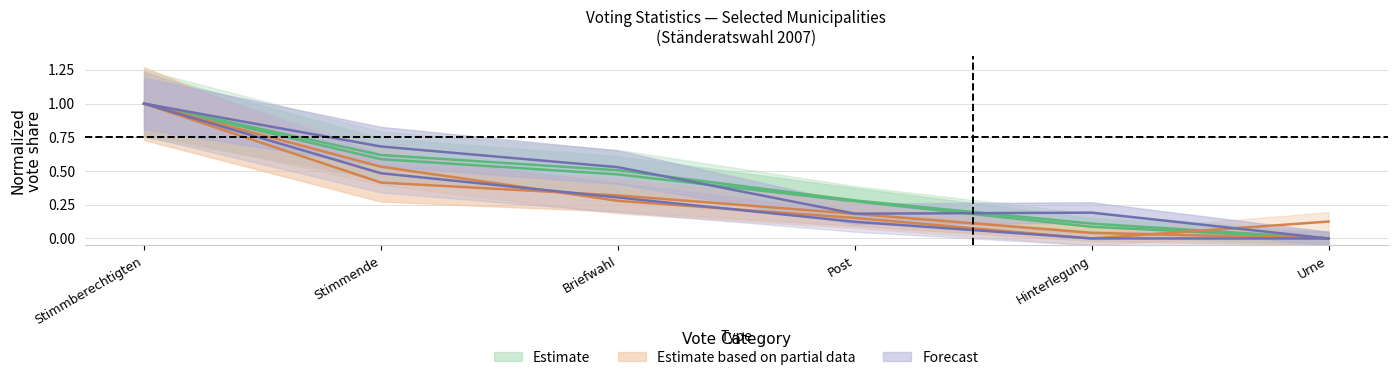

List the labels in order of Ayent_votes value, smallest first.

Urne, Hinterlegung, Post, Briefwahl, Stimmende, Stimmberechtigten